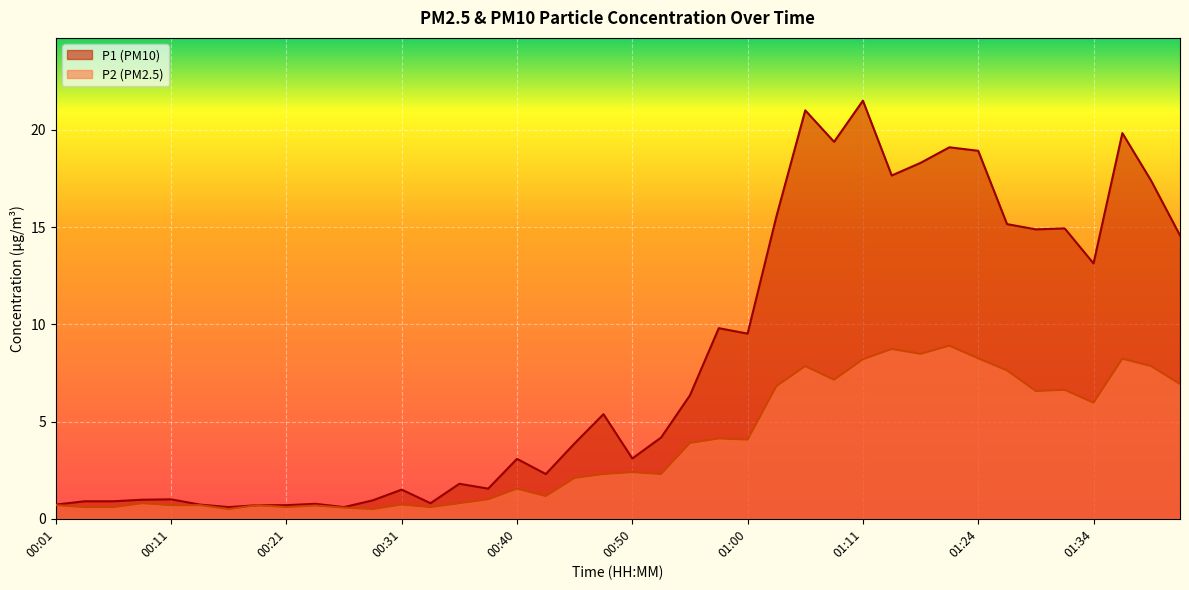

Rank the series by their average value, from lowest to highest.

P2 (PM2.5), P1 (PM10)